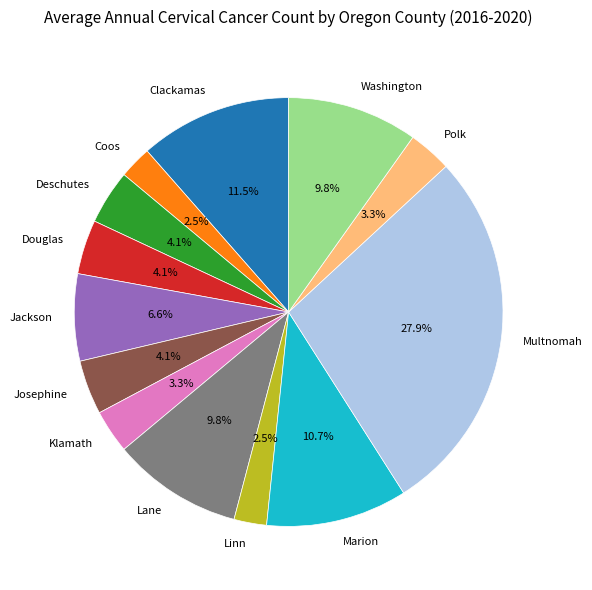

What is the largest slice in the pie chart?

Multnomah